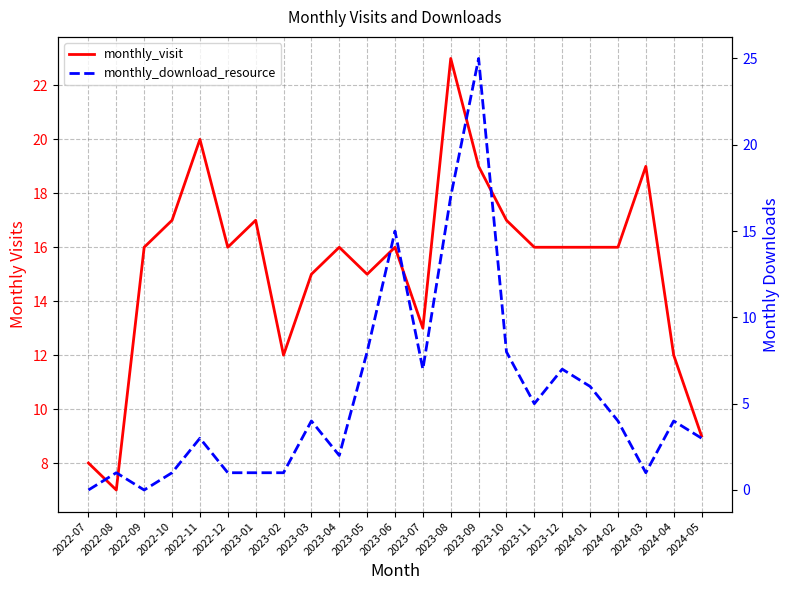

What is the greatest value displayed?

25